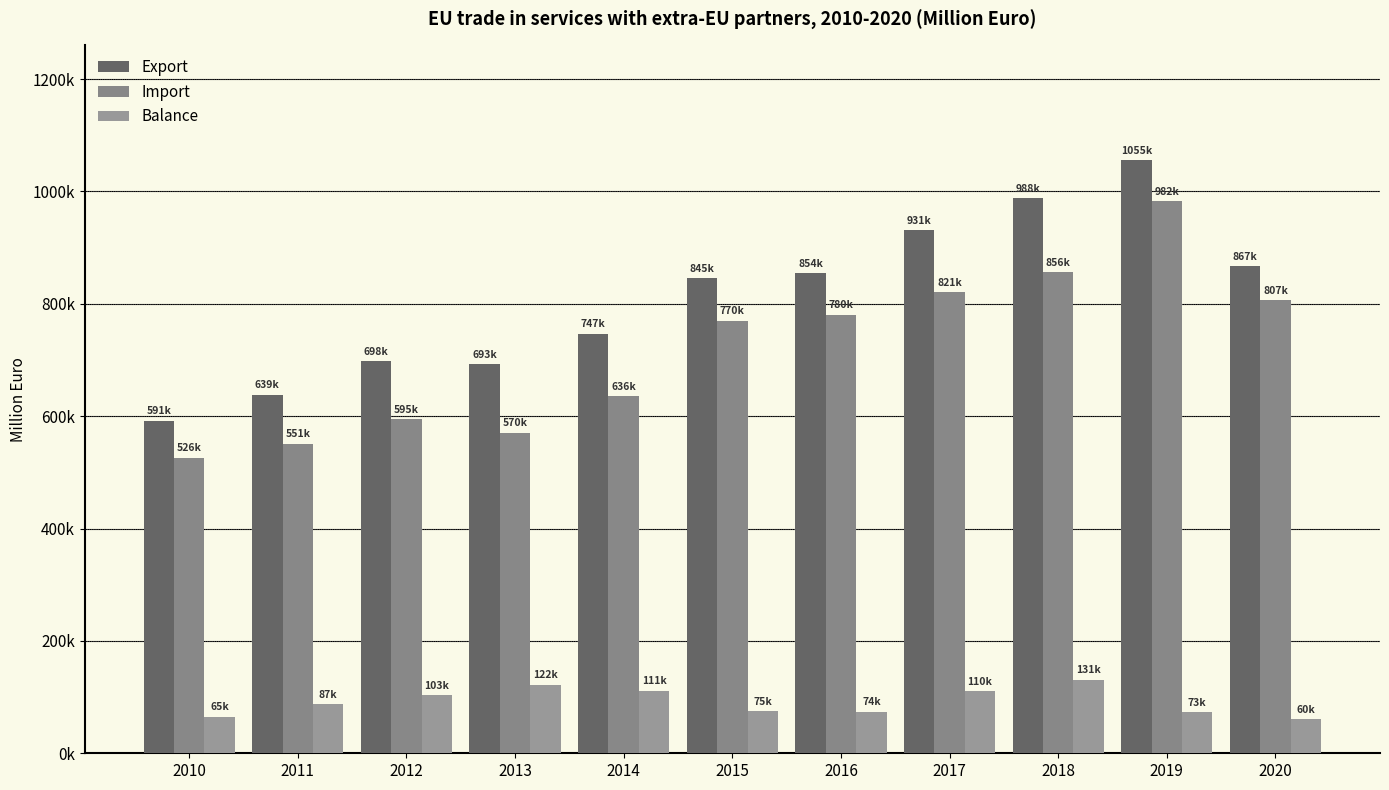

Reading left to right, what are all the values shown in this chart?

Export: 591456.4	638534.0	698084.3	692572.0	747186.0	845166.6	854289.2	930988.7	987589.2	1055272.1	867089.4
Import: 526295.3	551293.6	594670.8	570204.9	635939.0	770056.1	780221.0	820524.9	856463.8	982185.1	806640.1
Balance: 65161.1	87240.4	103413.5	122367.2	111246.9	75110.5	74070.3	110463.8	131125.4	73087.0	60449.2